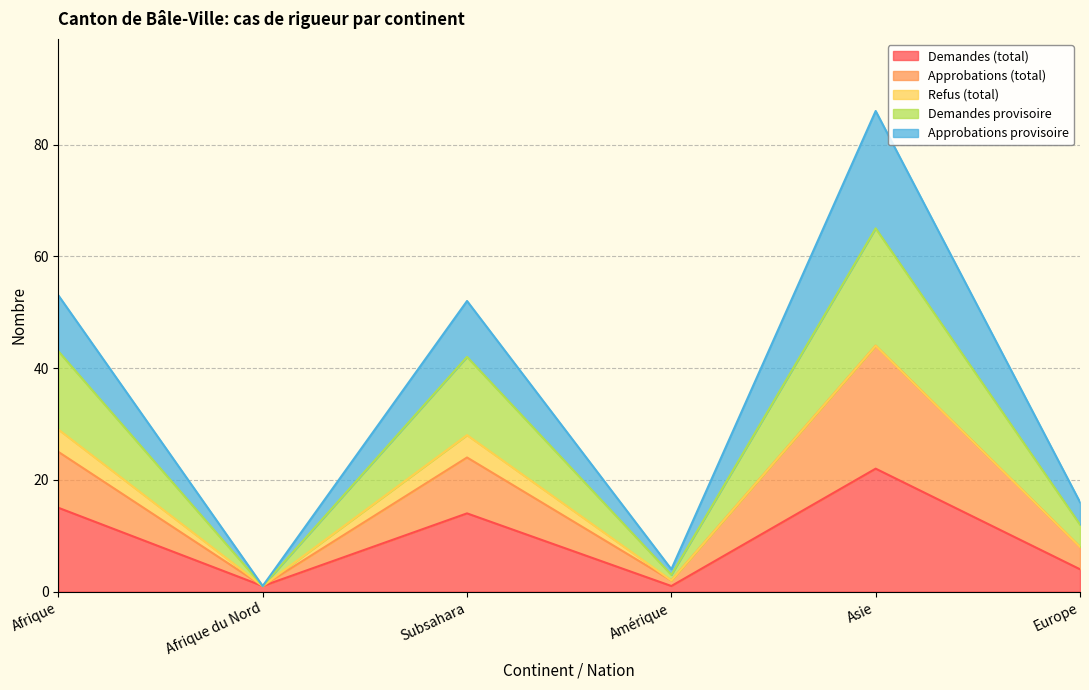

At which label does Approbations provisoire first exceed 52?

Afrique